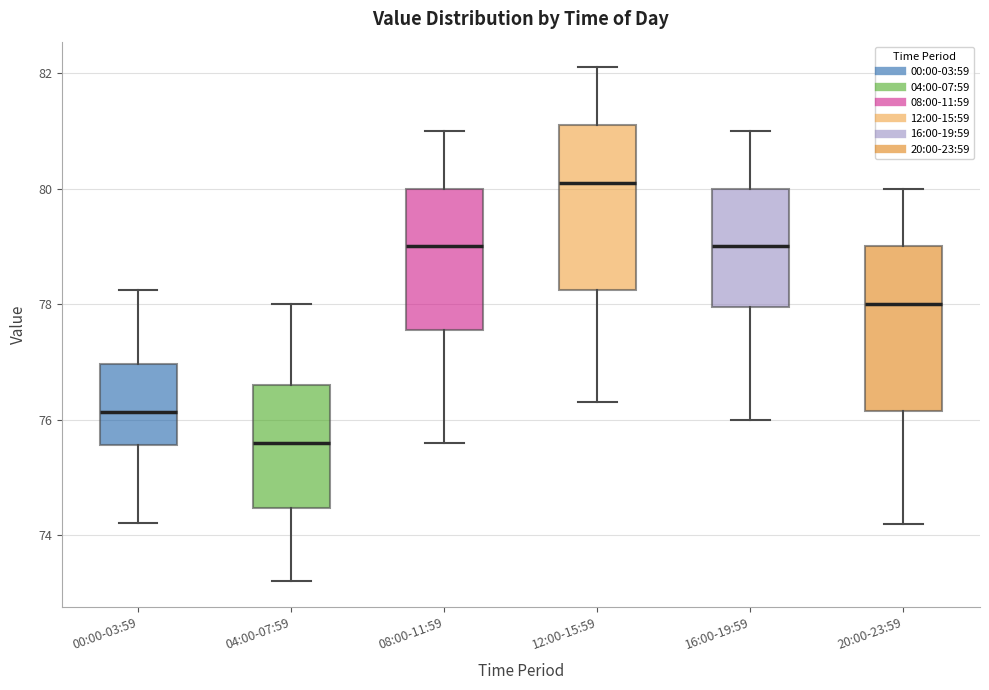

Reading left to right, transcribe this box plot: for each box, give where its median line is, the range the box spans, and where its two whiskers end, as read against the y-axis. The values are not printed on the chart, so give them approximately, as read against the axis.

00:00-03:59: median 76.2, box 75.6 to 77.0, whiskers 74.2 to 78.2
04:00-07:59: median 75.6, box 74.4 to 76.6, whiskers 73.2 to 78.0
08:00-11:59: median 79.0, box 77.6 to 80.0, whiskers 75.6 to 81.0
12:00-15:59: median 80.2, box 78.2 to 81.2, whiskers 76.4 to 82.2
16:00-19:59: median 79.0, box 78.0 to 80.0, whiskers 76.0 to 81.0
20:00-23:59: median 78.0, box 76.2 to 79.0, whiskers 74.2 to 80.0